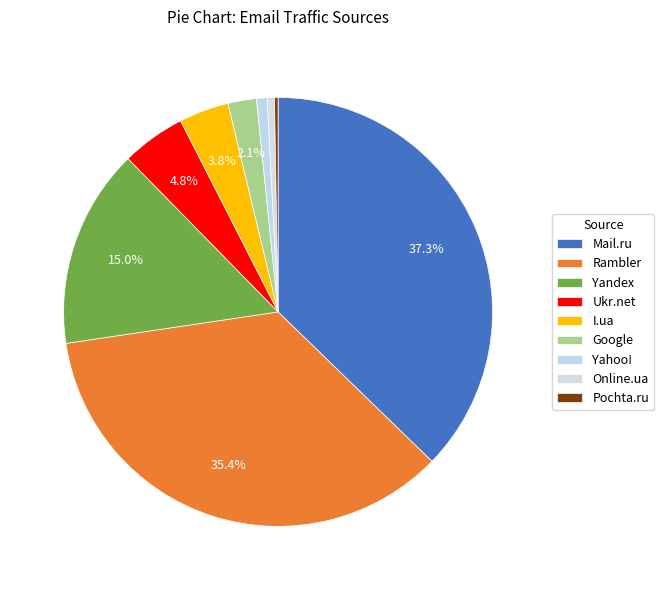

Which slice is the largest?

Mail.ru